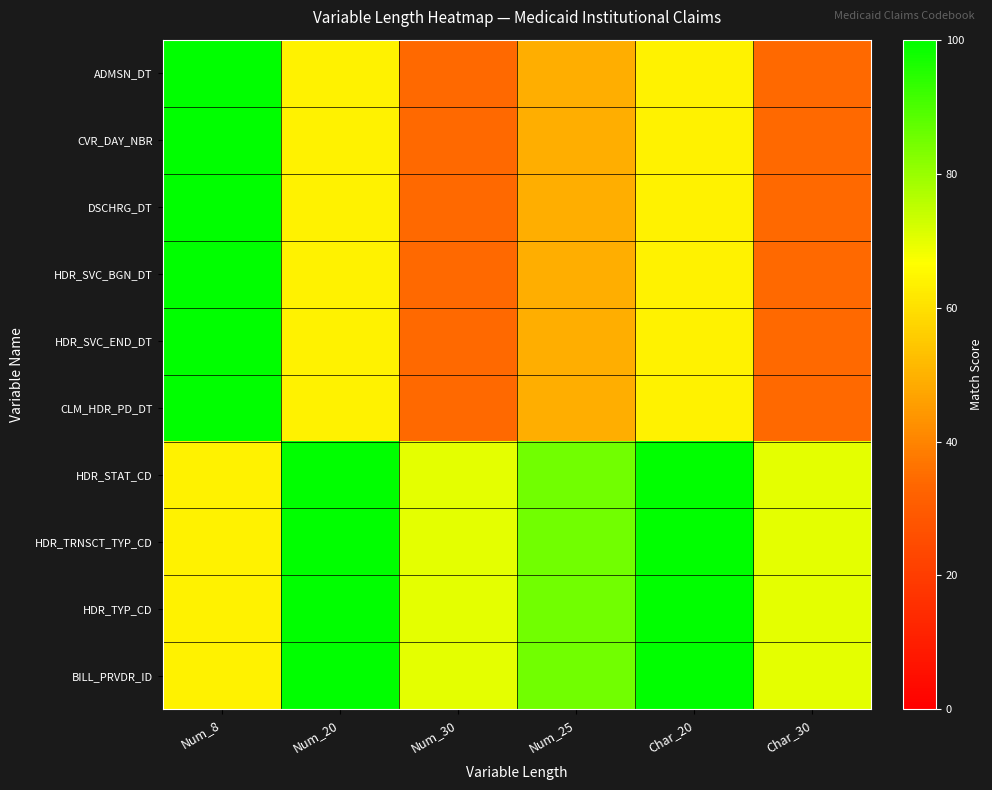

Which series has the largest range (max minus min)?

ADMSN_DT